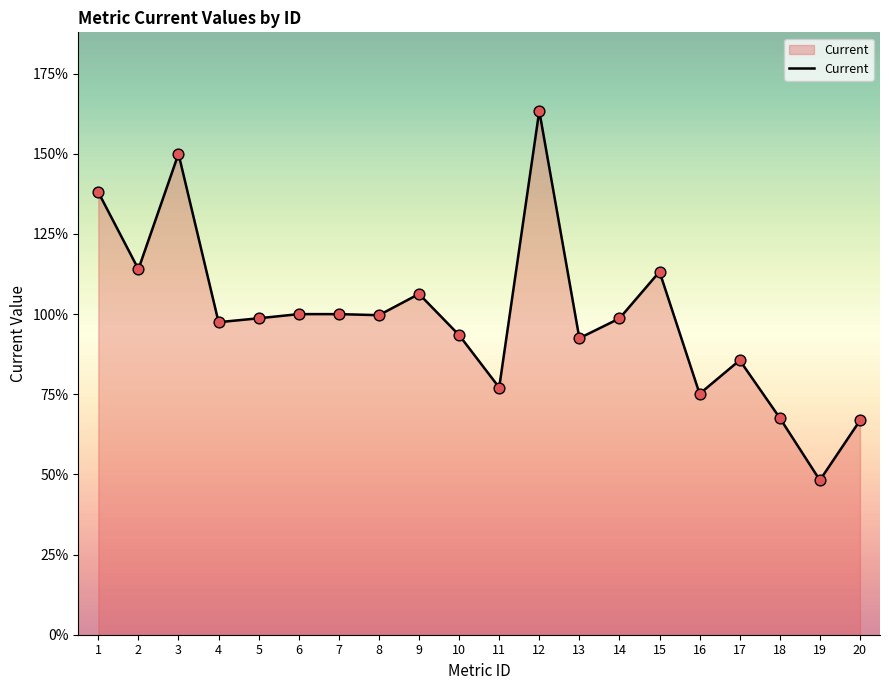

Which has a higher value, 3 or 10?

3